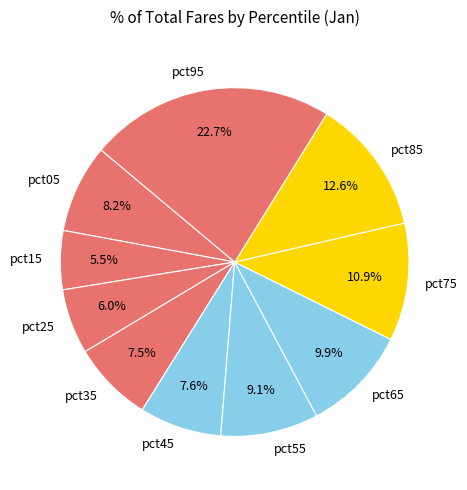

What percentage is the pct95 slice, to the nearest percent?

23%